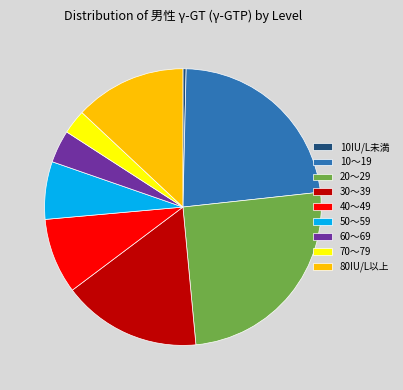

Do 60～69 and 10IU/L未満 together represent more than half of the pie?

No